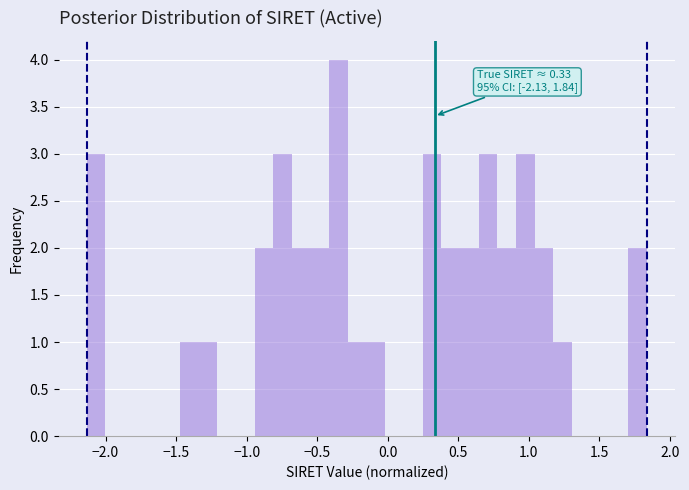

Around what value on the x-axis is the tallest bar? Give the approximate position of its centre, as read against the axis.

-0.35